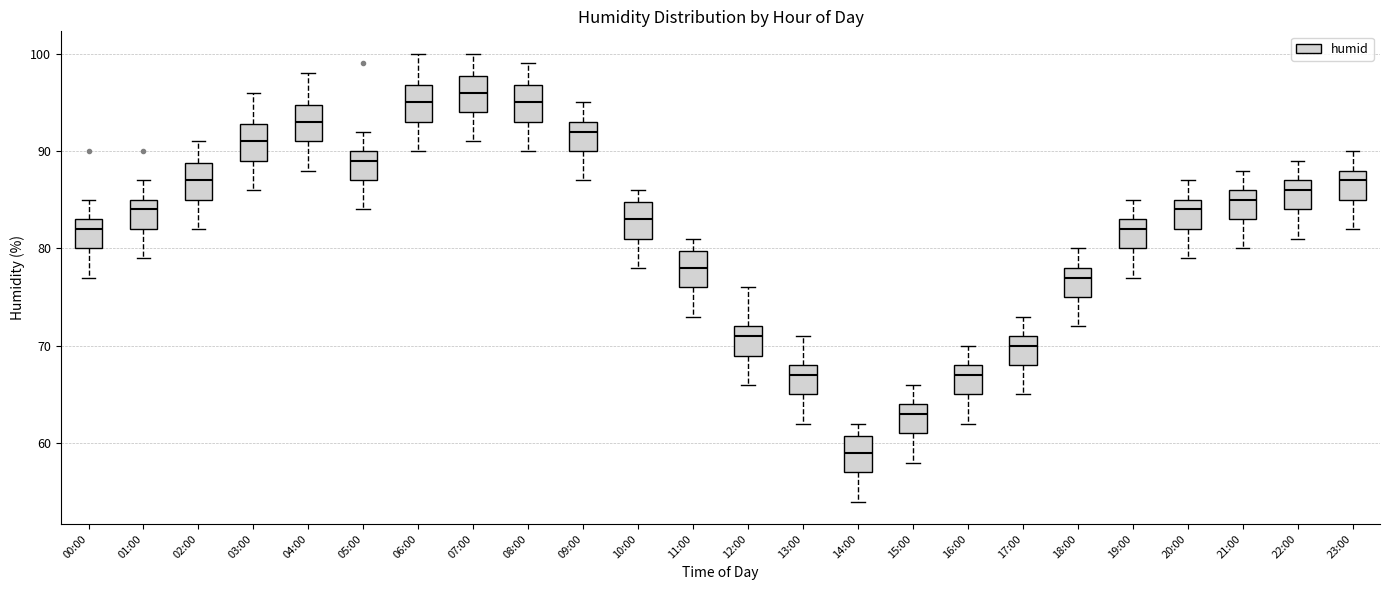

Reading left to right, read every box against the y-axis: the position of its median line, the range the box covers, and the ends of its whiskers. The values are not printed on the chart, so give them approximately, as read against the axis.

00:00: median 82, box 80 to 83, whiskers 77 to 85
01:00: median 84, box 82 to 85, whiskers 79 to 87
02:00: median 87, box 85 to 89, whiskers 82 to 91
03:00: median 91, box 89 to 93, whiskers 86 to 96
04:00: median 93, box 91 to 95, whiskers 88 to 98
05:00: median 89, box 87 to 90, whiskers 84 to 92
06:00: median 95, box 93 to 97, whiskers 90 to 100
07:00: median 96, box 94 to 98, whiskers 91 to 100
08:00: median 95, box 93 to 97, whiskers 90 to 99
09:00: median 92, box 90 to 93, whiskers 87 to 95
10:00: median 83, box 81 to 85, whiskers 78 to 86
11:00: median 78, box 76 to 80, whiskers 73 to 81
12:00: median 71, box 69 to 72, whiskers 66 to 76
13:00: median 67, box 65 to 68, whiskers 62 to 71
14:00: median 59, box 57 to 61, whiskers 54 to 62
15:00: median 63, box 61 to 64, whiskers 58 to 66
16:00: median 67, box 65 to 68, whiskers 62 to 70
17:00: median 70, box 68 to 71, whiskers 65 to 73
18:00: median 77, box 75 to 78, whiskers 72 to 80
19:00: median 82, box 80 to 83, whiskers 77 to 85
20:00: median 84, box 82 to 85, whiskers 79 to 87
21:00: median 85, box 83 to 86, whiskers 80 to 88
22:00: median 86, box 84 to 87, whiskers 81 to 89
23:00: median 87, box 85 to 88, whiskers 82 to 90